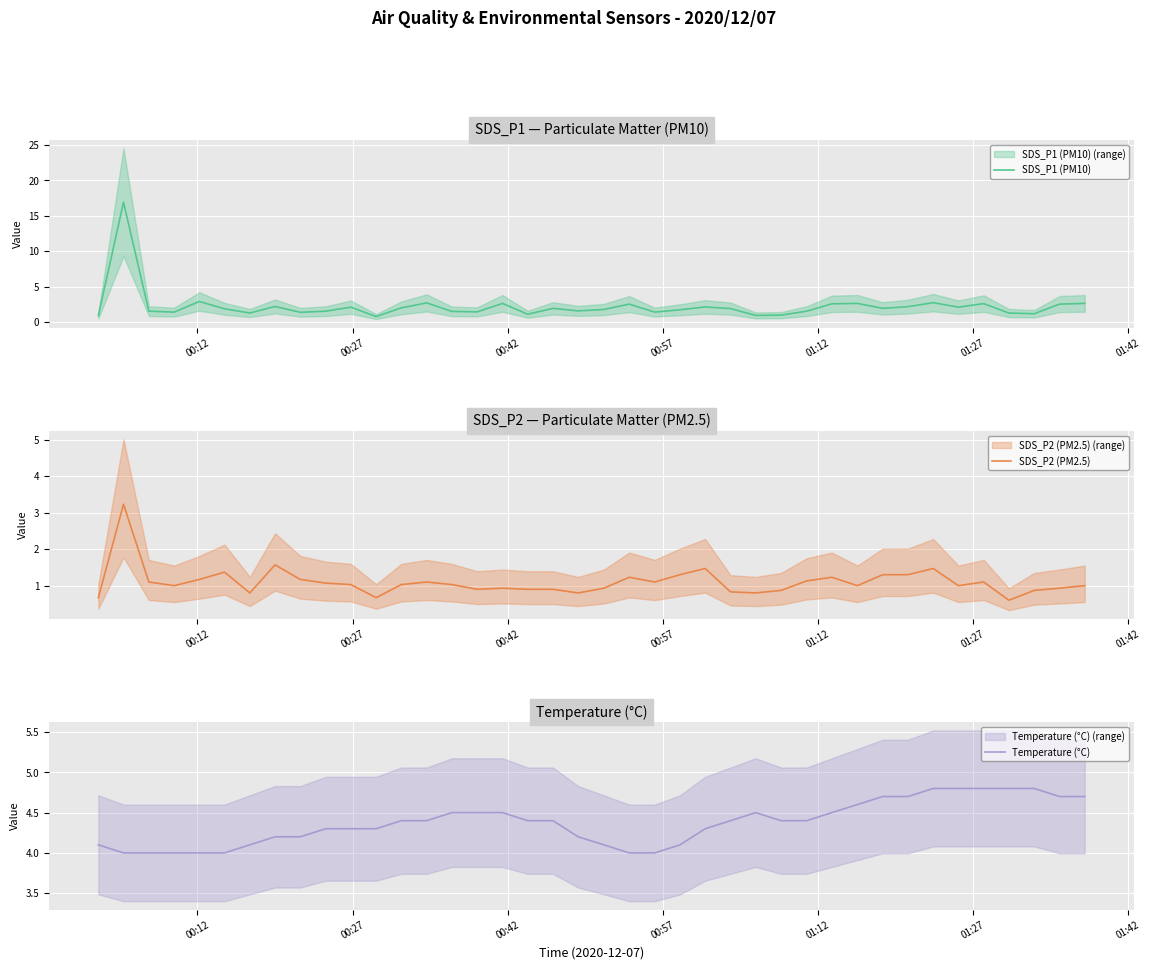

What is the maximum value for SDS_P2 (PM2.5)?

3.2